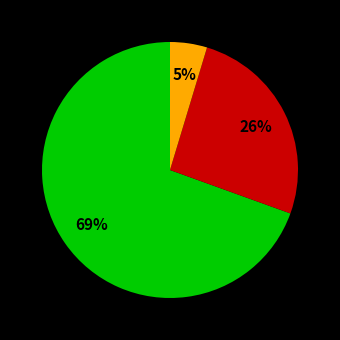

To the nearest percent, what is the average slice percentage?

33%